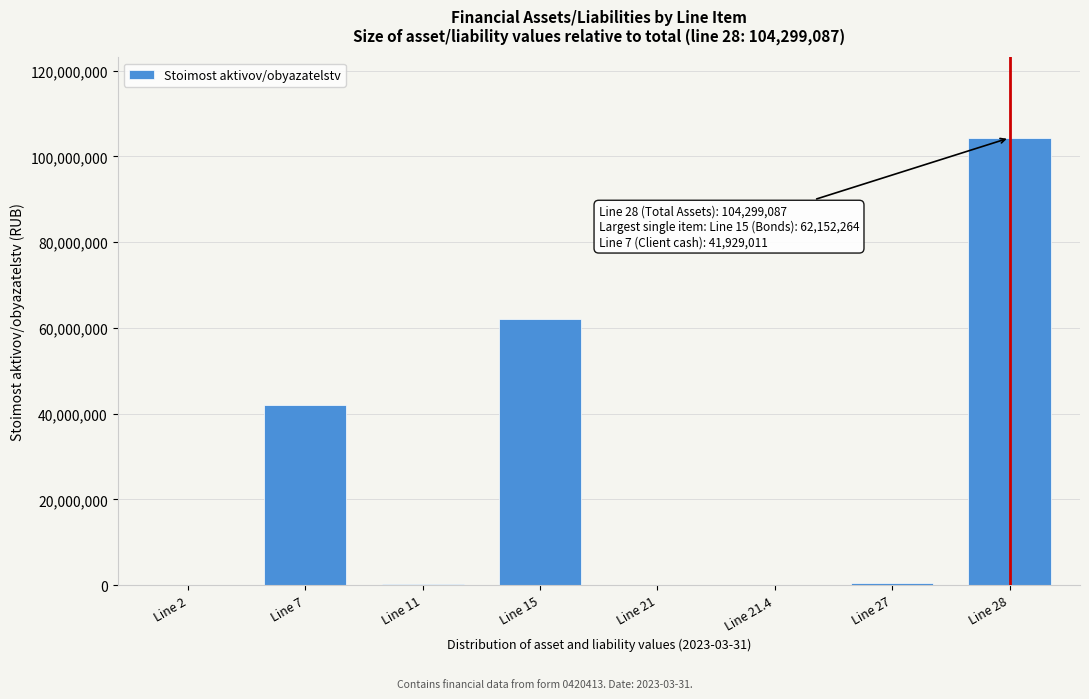

What is the maximum value shown in the chart?

104299087.3